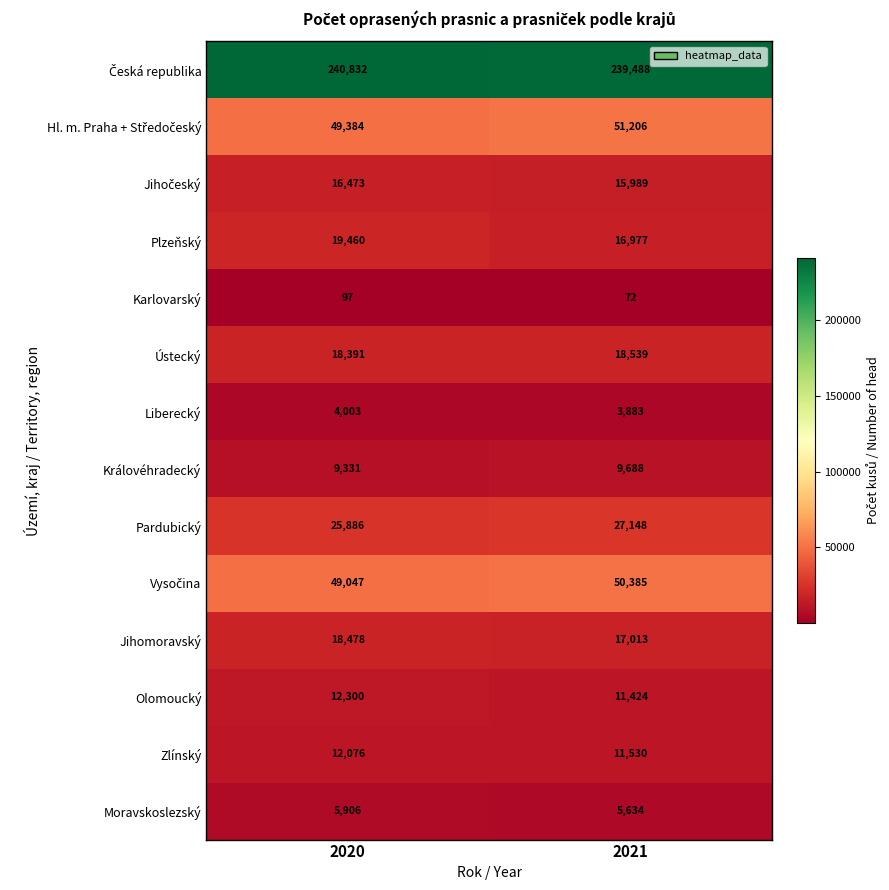

Which category has the highest value in the Jihomoravský series?

2020